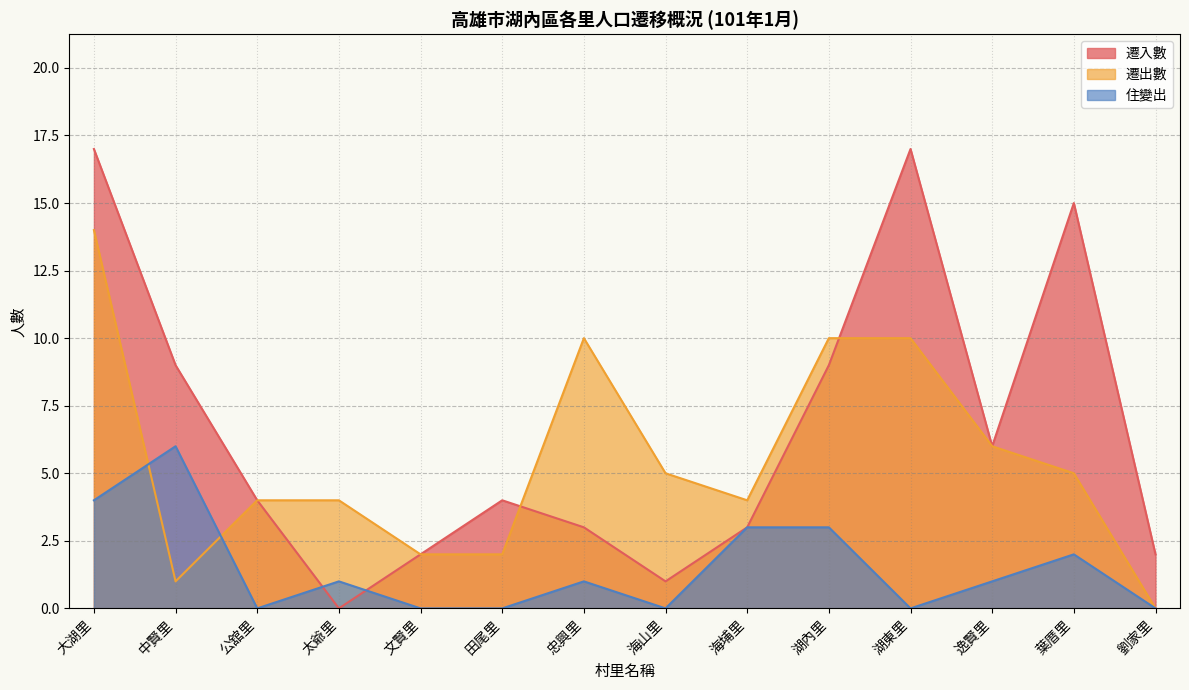

List the labels in order of 住變出 value, smallest first.

公舘里, 文賢里, 田尾里, 海山里, 湖東里, 劉家里, 太爺里, 忠興里, 逸賢里, 葉厝里, 海埔里, 湖內里, 大湖里, 中賢里